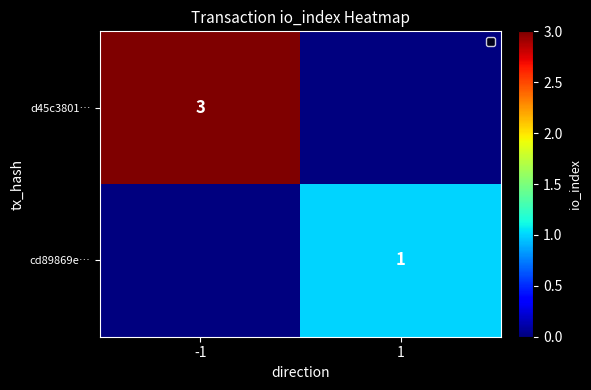

Is the value of cd89869e… at 1 greater than the value of d45c3801… at -1?

No